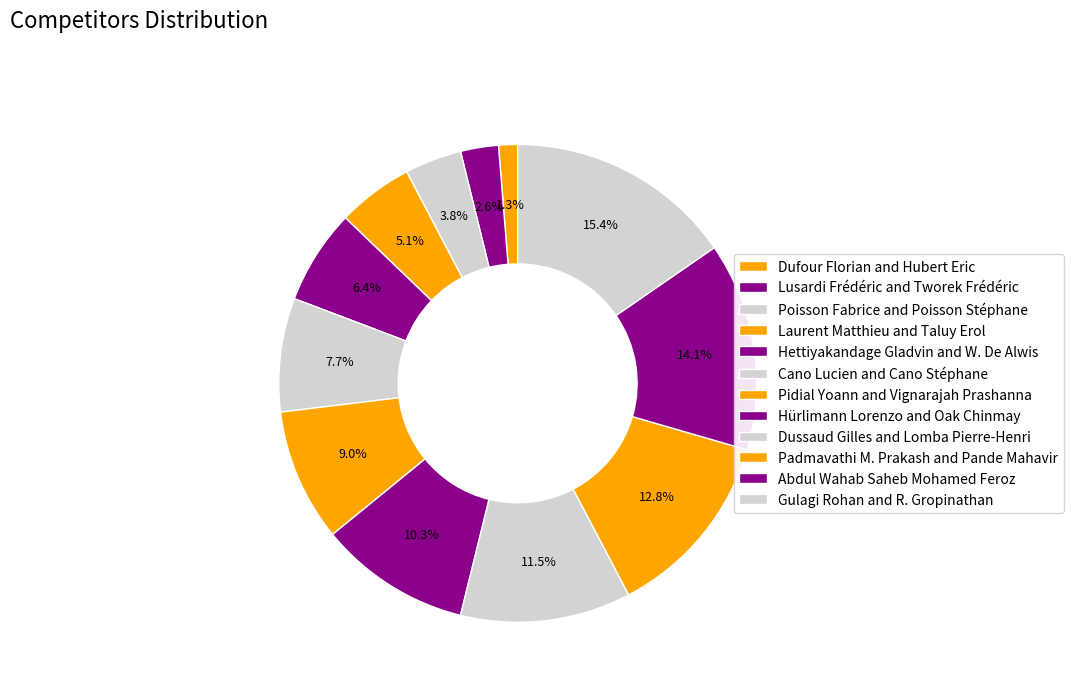

How many segments does this pie chart have?

12